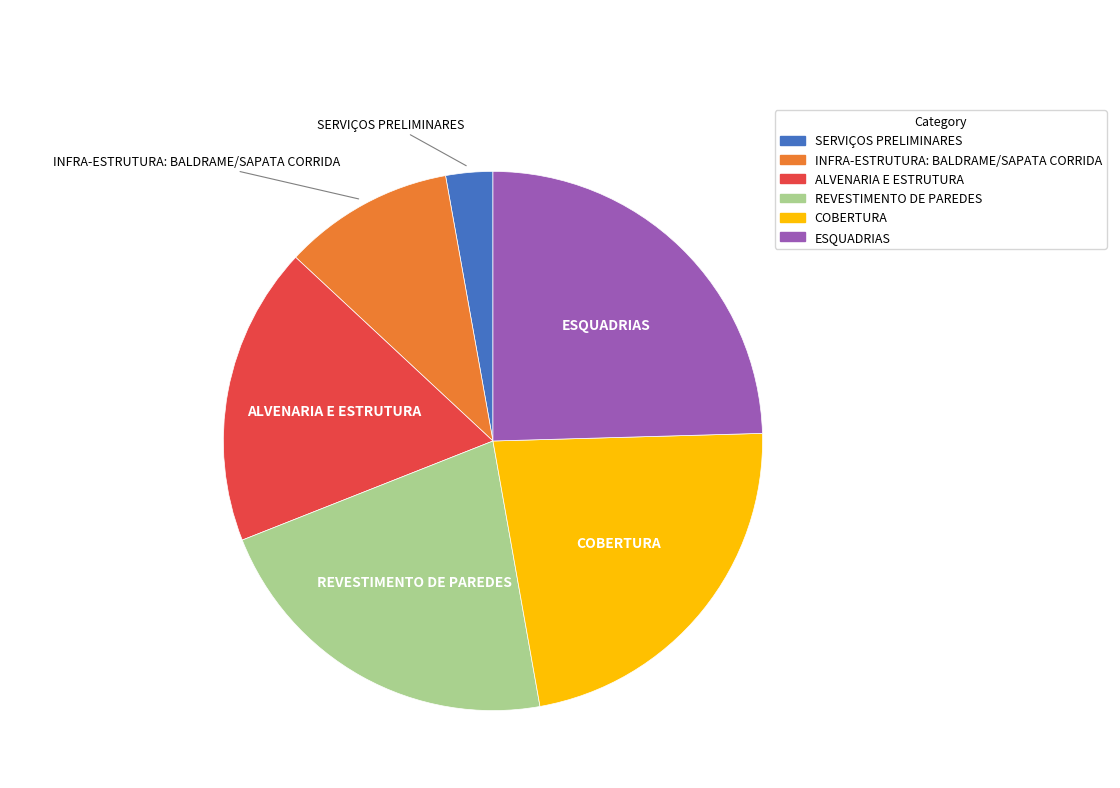

Rank the categories by value from highest to lowest.

ESQUADRIAS, COBERTURA, REVESTIMENTO DE PAREDES, ALVENARIA E ESTRUTURA, INFRA-ESTRUTURA: BALDRAME/SAPATA CORRIDA, SERVIÇOS PRELIMINARES